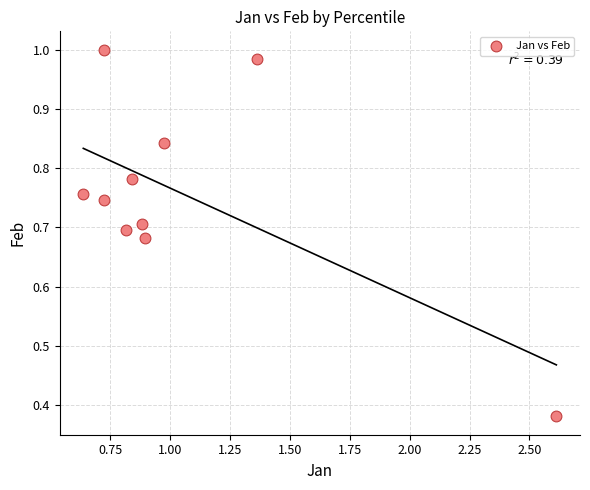

What is the range of Y values (max minus min)?

0.6